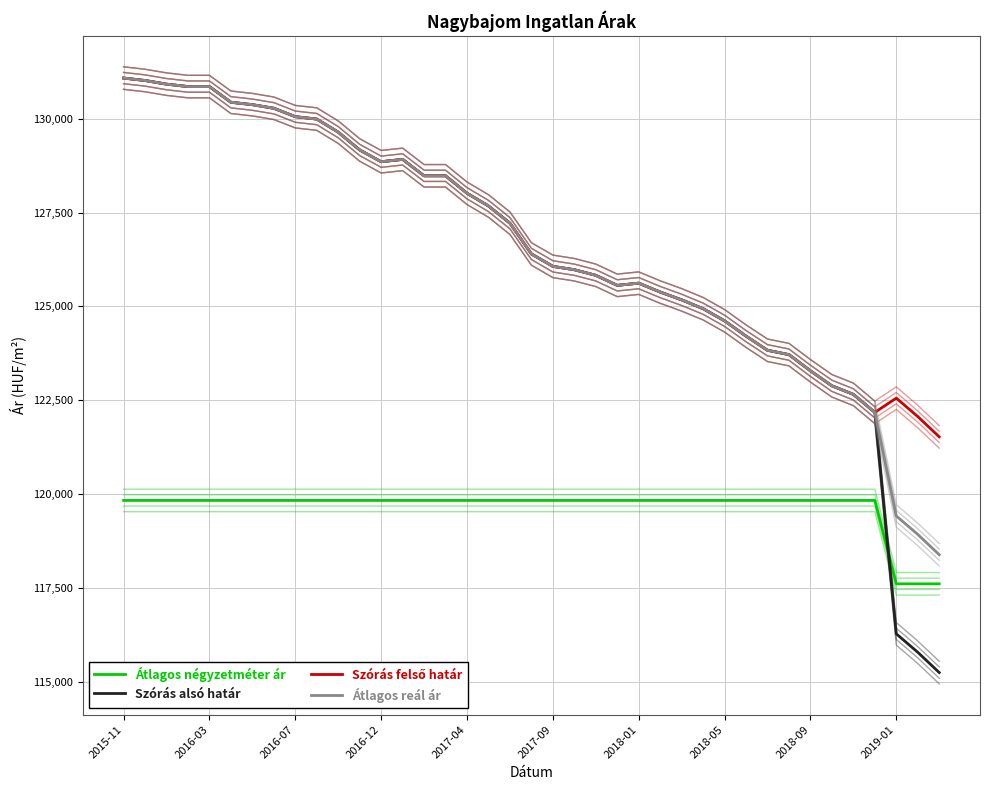

How many categories are shown in the chart?

39